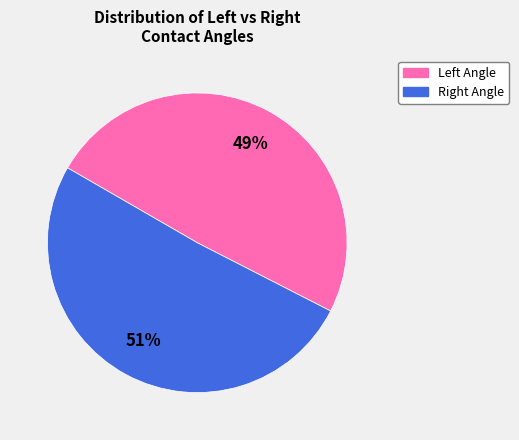

What is the smallest slice in the pie chart?

Left Angle